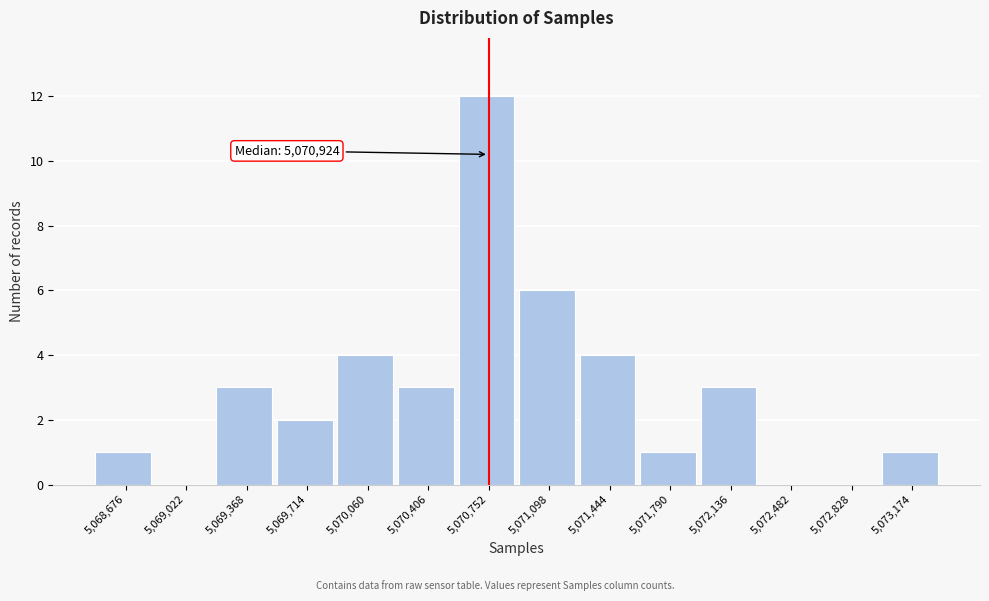

Reading left to right, list all the values displayed in this chart.

5,068,676=1	5,069,022=0	5,069,368=3	5,069,714=2	5,070,060=4	5,070,406=3	5,070,752=12	5,071,098=6	5,071,444=4	5,071,790=1	5,072,136=3	5,072,482=0	5,072,828=0	5,073,174=1